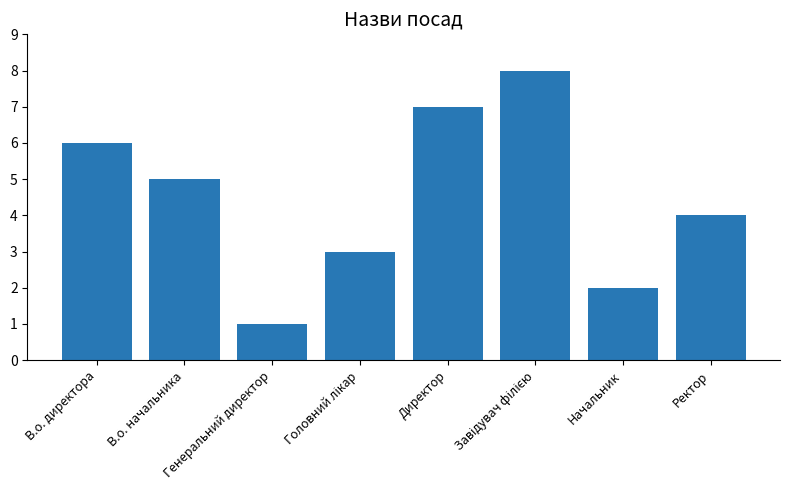

What is the difference between the maximum and second lowest values?

6